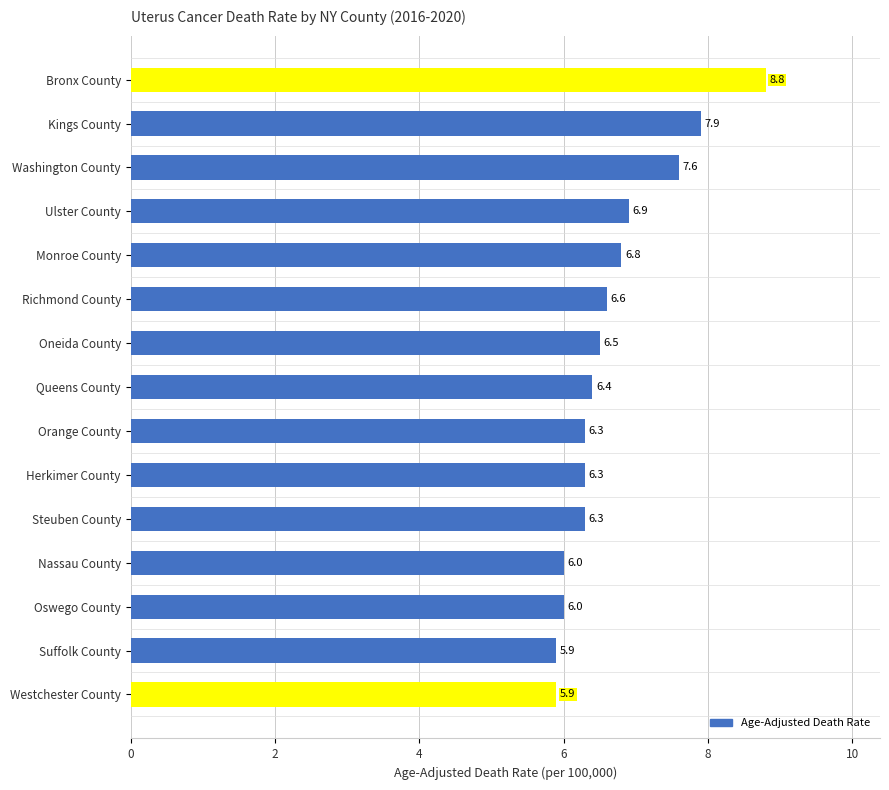

What is the average value?

6.7